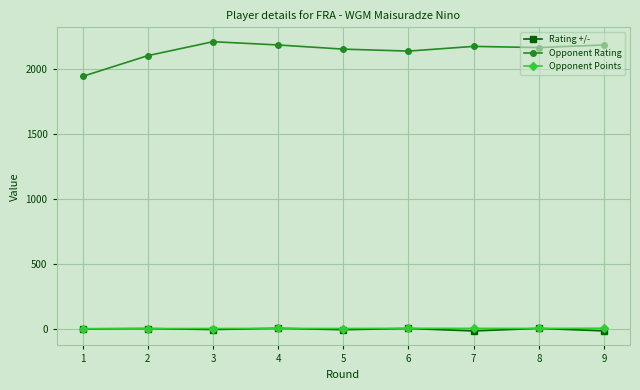

True or false: Opponent Points has more than 0 points higher than both neighbors.

True